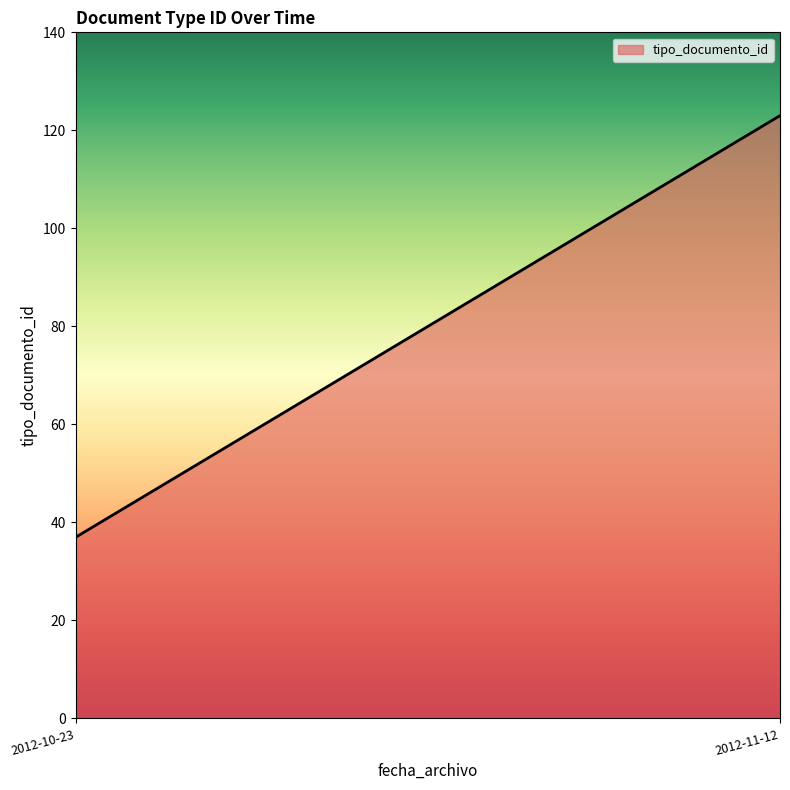

What is the average value?

80